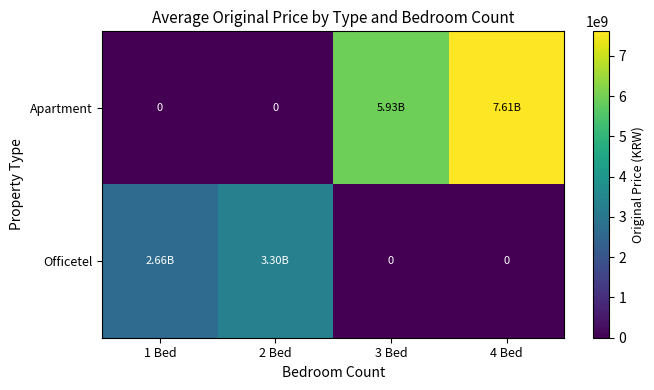

At which label is Officetel closest to 1650926127?

1 Bed